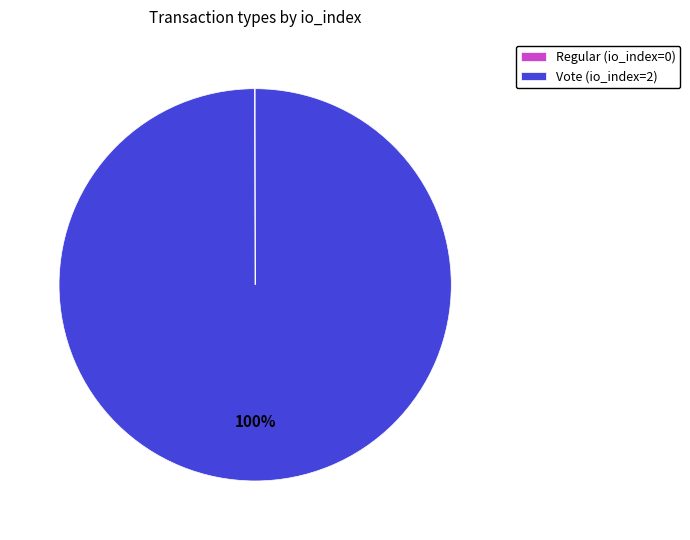

Is there any slice that represents more than half of the pie?

Yes